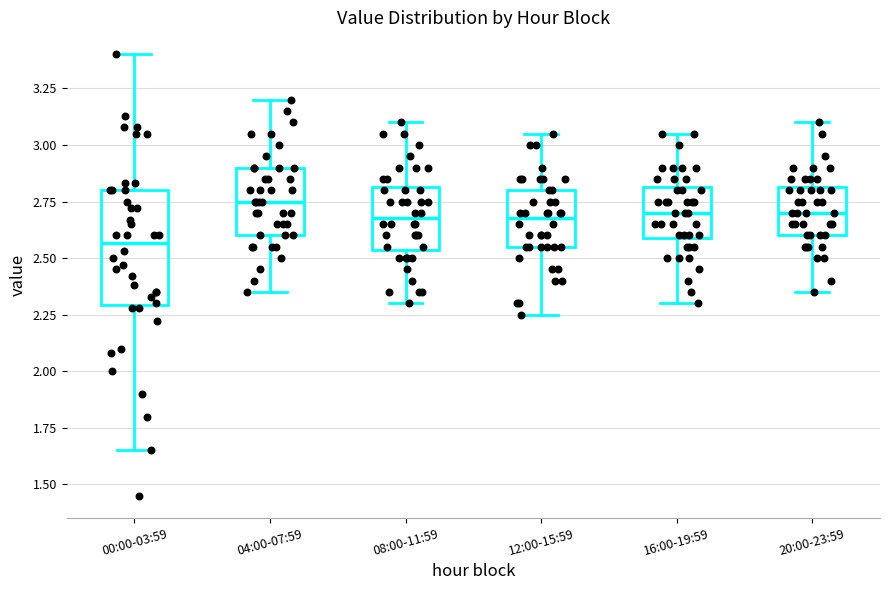

Comparing the boxes themselves (not the whiskers), which one is the tallest?

00:00-03:59